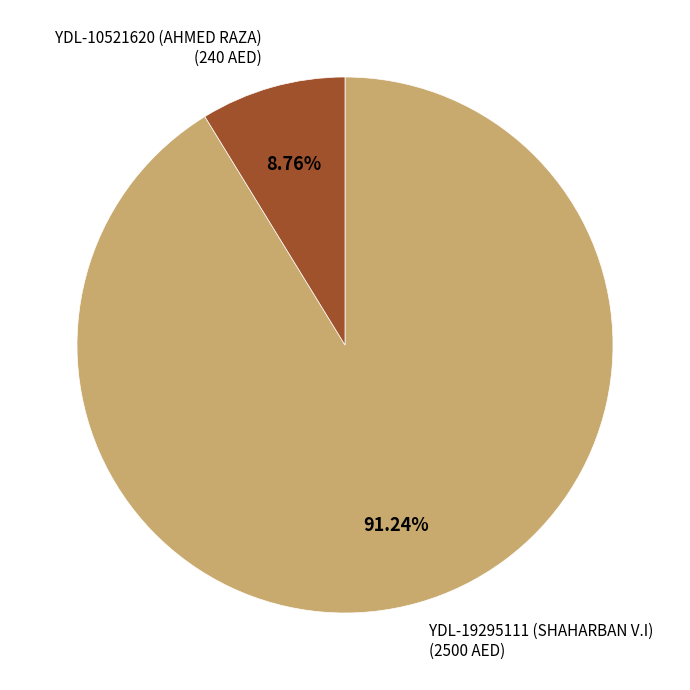

Which has a higher value, YDL-10521620 (AHMED RAZA) or YDL-19295111 (SHAHARBAN V.I)?

YDL-19295111 (SHAHARBAN V.I)